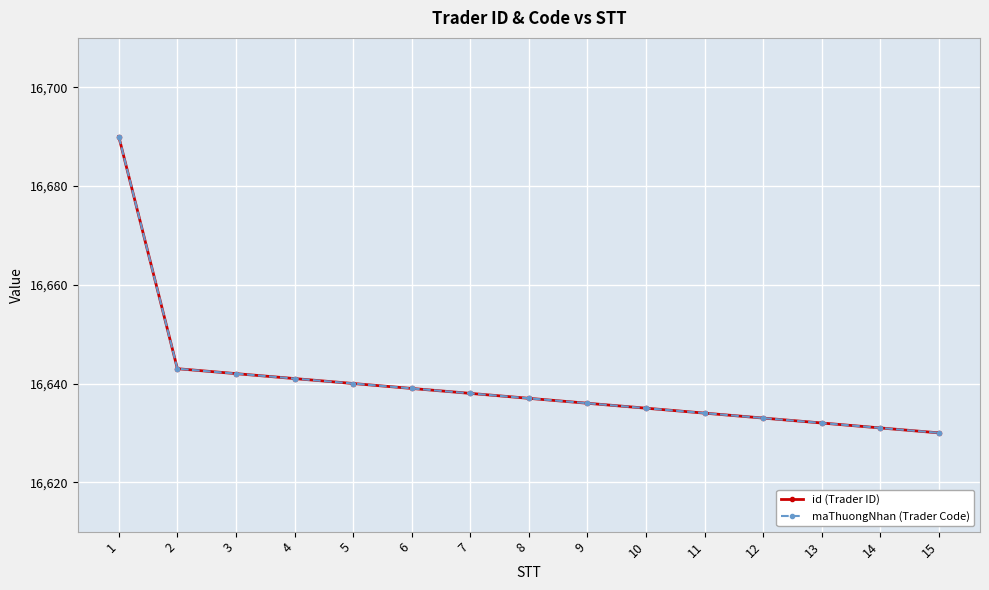

The maThuongNhan (Trader Code) series shows 16637 at 8. True or false?

True